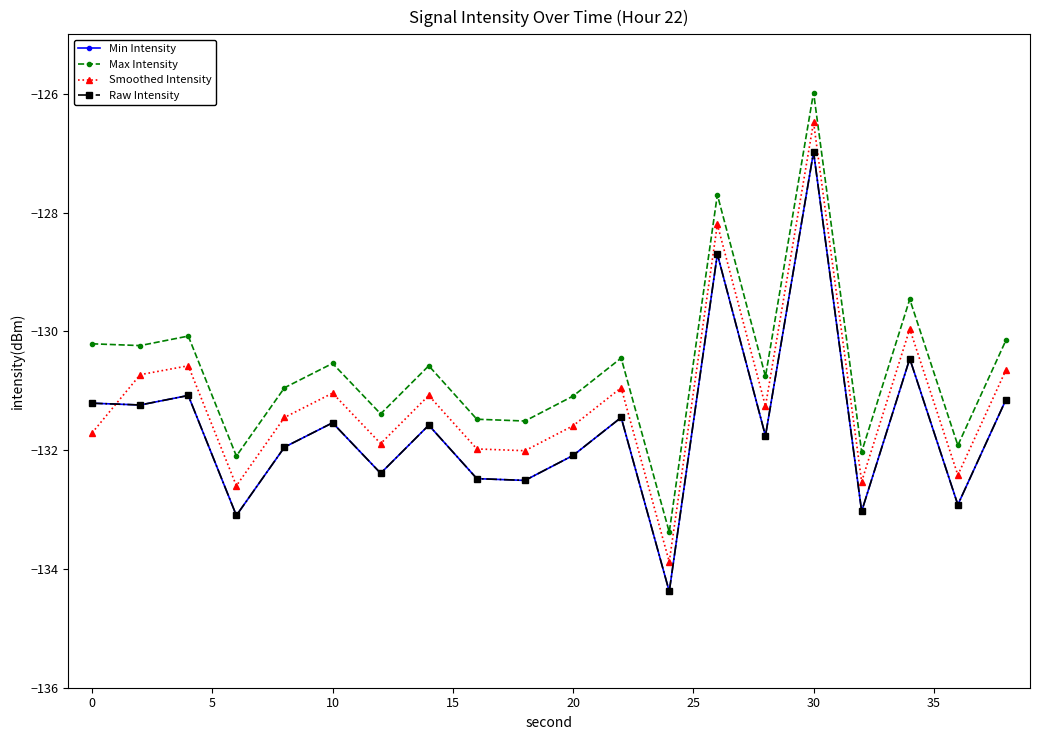

Does the chart have visible grid lines?

No